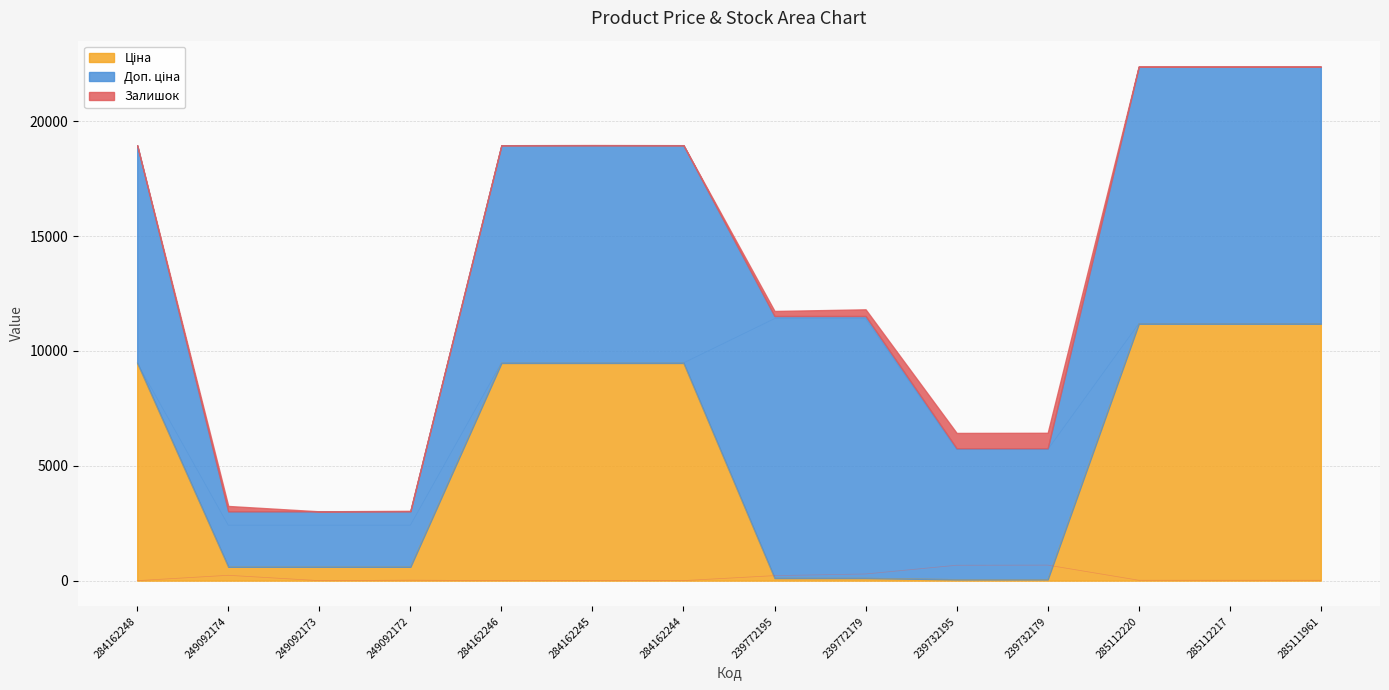

Does the chart display data point markers on the line(s)?

No